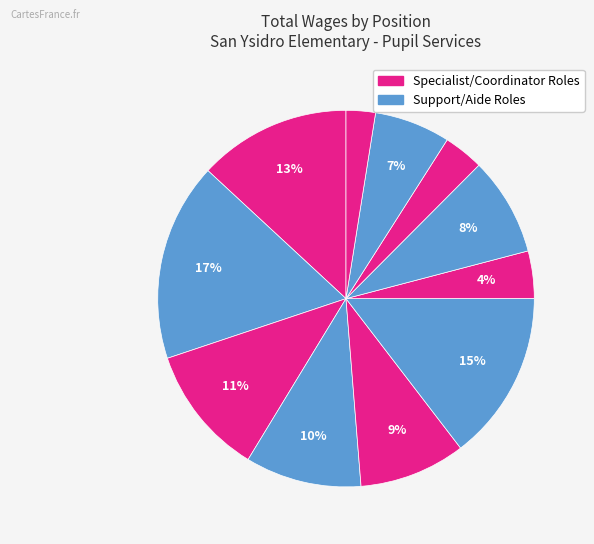

How many segments does this pie chart have?

11